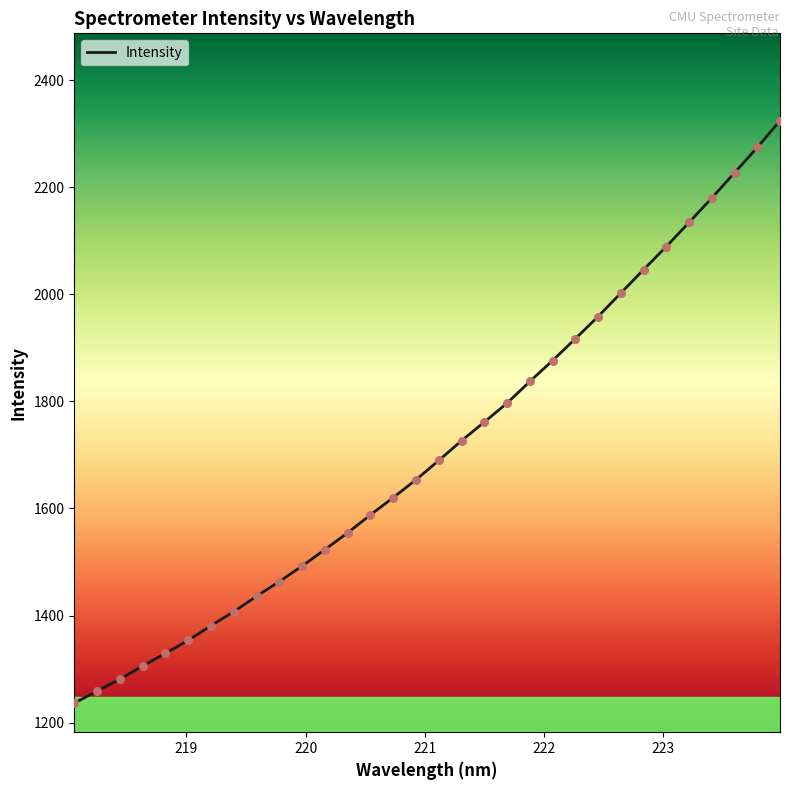

What is the smallest value displayed?

1236.4